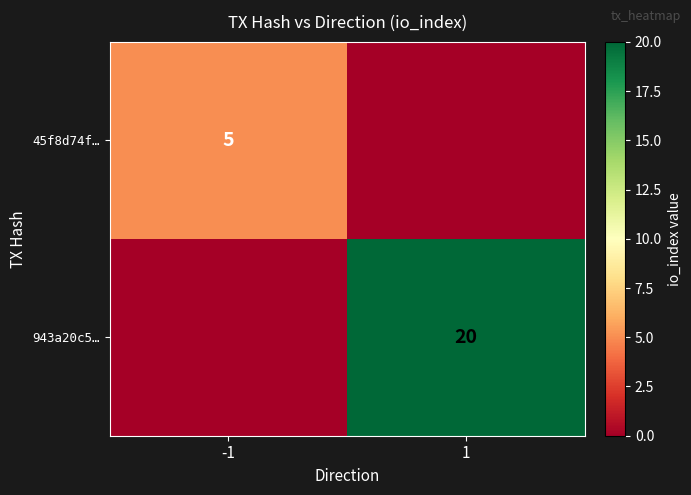

What is the maximum value shown in the chart?

20